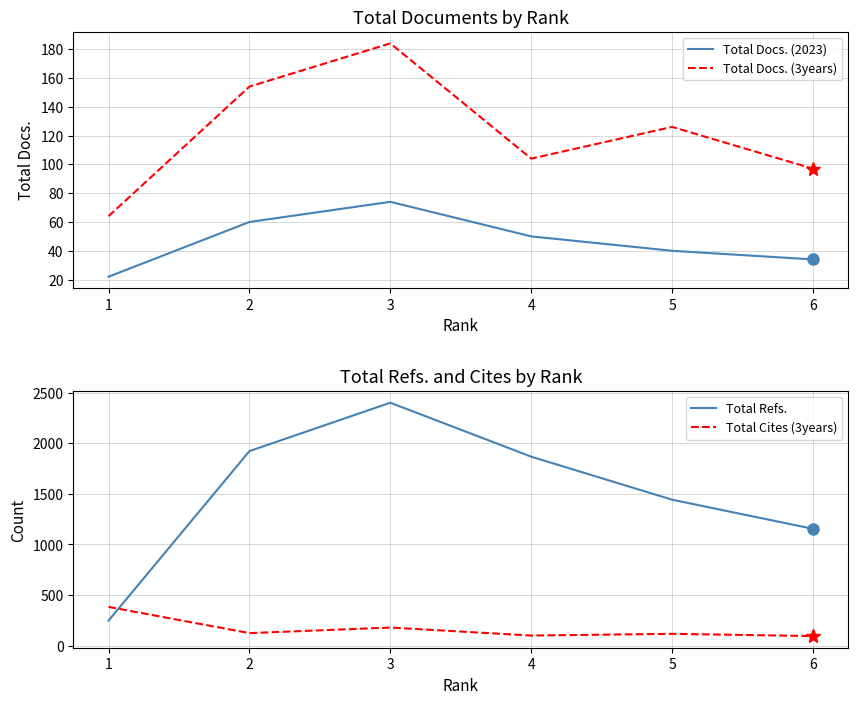

In Total Cites (3years), how many points are higher than both neighbors (excluding endpoints)?

2